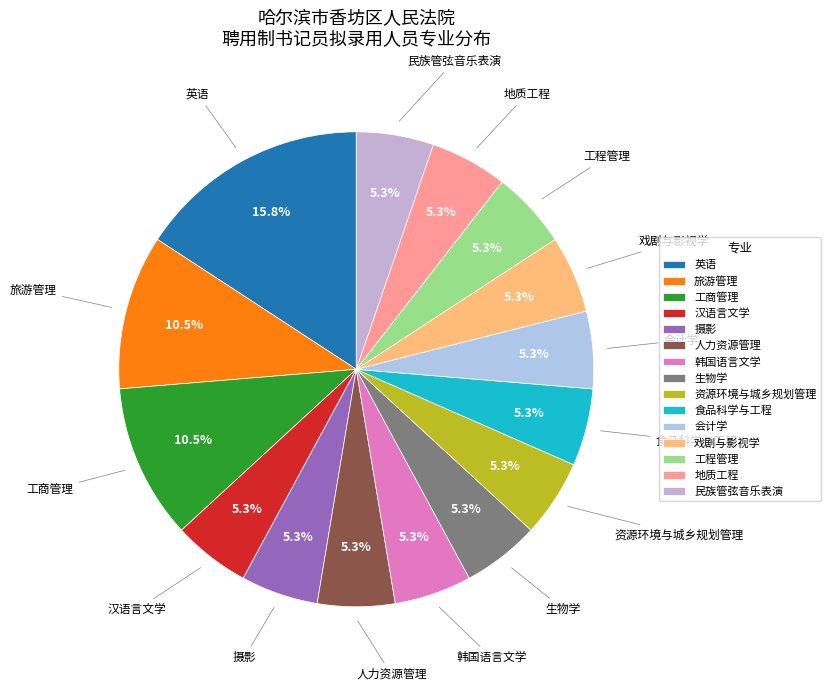

Is there a majority slice in this chart?

No